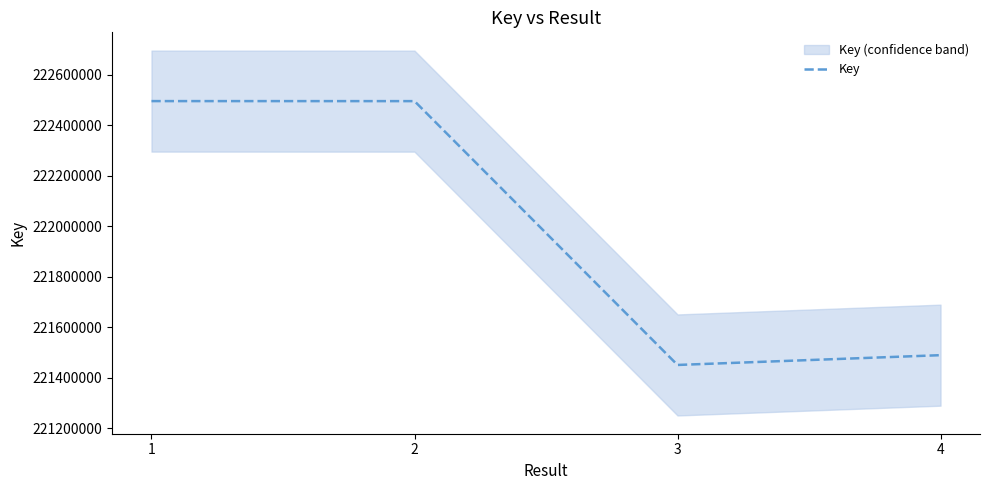

What is the sum of the values at 2 and 4?

443985808